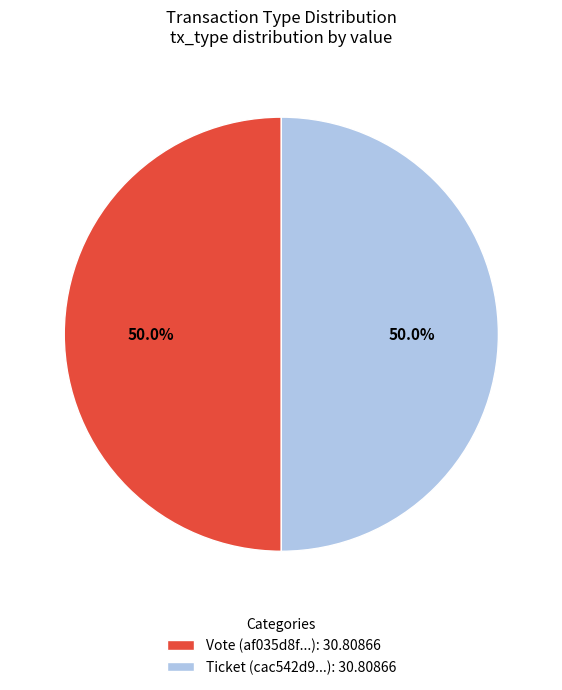

How many slices are in this pie chart?

2